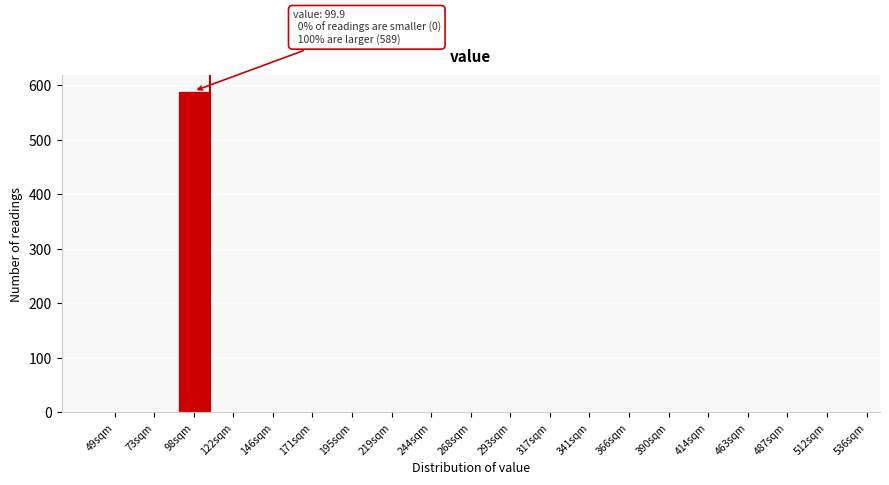

Reading right to left, transcribe all the data shown in this chart.

512sqm=0	487sqm=0	463sqm=0	414sqm=0	390sqm=0	366sqm=0	341sqm=0	317sqm=0	293sqm=0	268sqm=0	244sqm=0	219sqm=0	195sqm=0	171sqm=0	146sqm=0	122sqm=0	98sqm=589	73sqm=0	49sqm=0